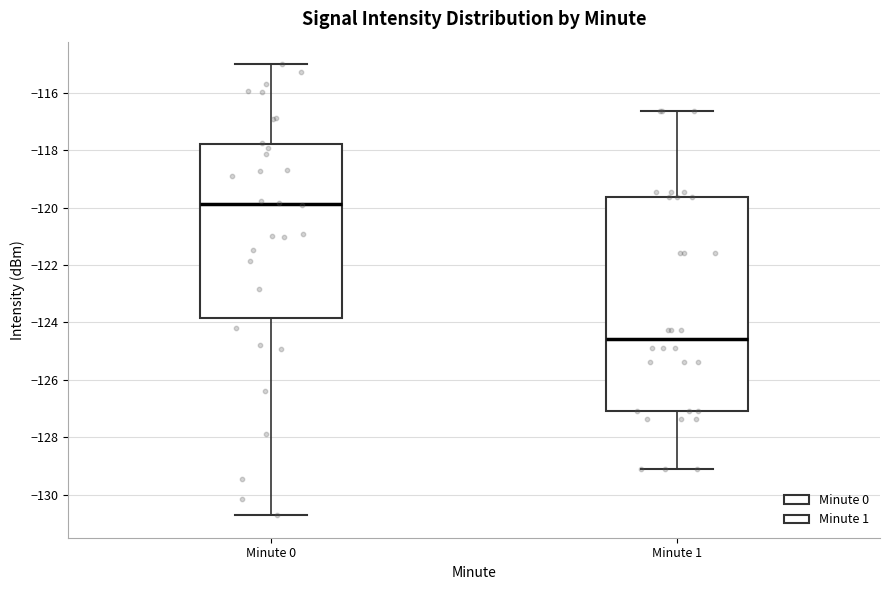

Which box is the tallest, from its lower edge to its upper edge?

Minute 1